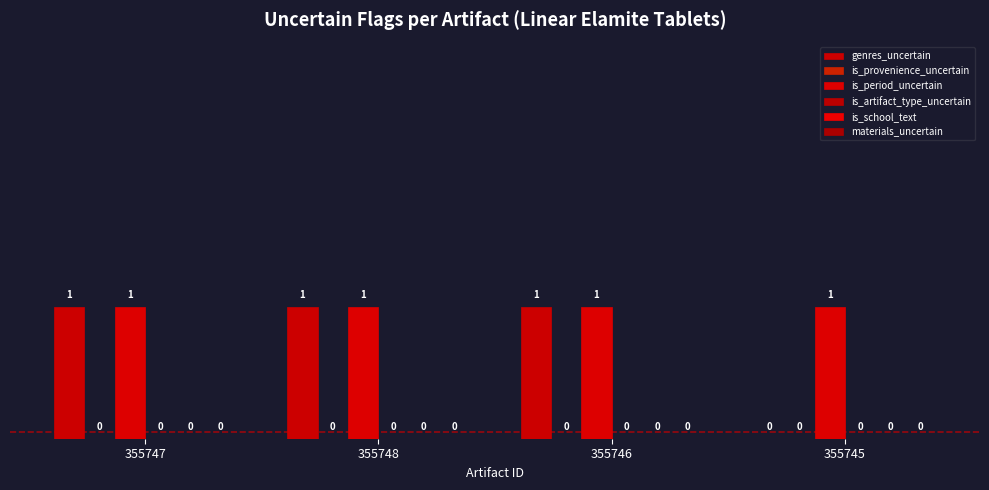

Rank the series at 355748 from lowest to highest value.

is_provenience_uncertain, is_artifact_type_uncertain, is_school_text, materials_uncertain, genres_uncertain, is_period_uncertain